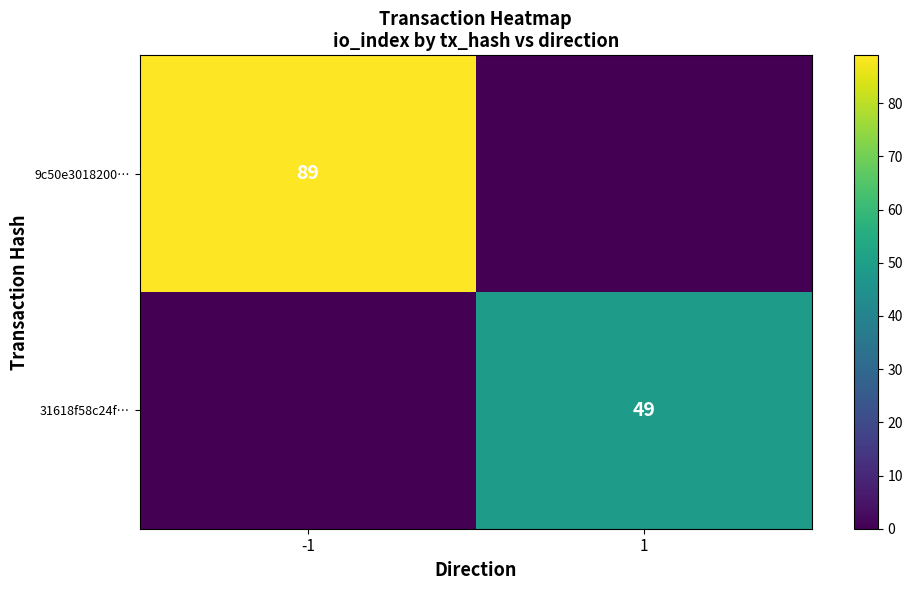

Is the value of 31618f58c24f… at 1 greater than the value of 9c50e3018200… at -1?

No